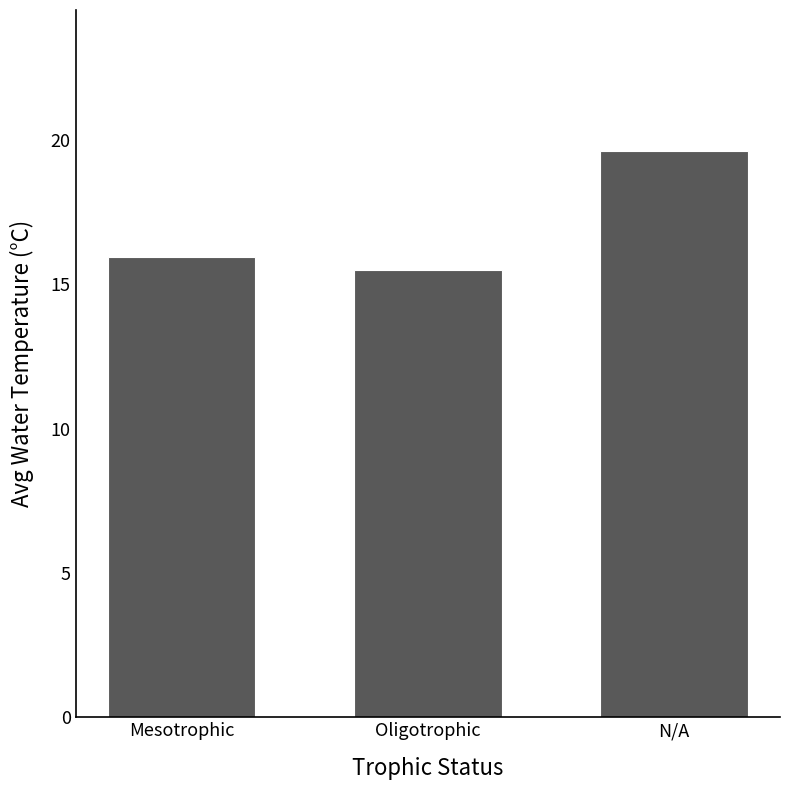

What is the label of the 3rd bar from the left?

N/A